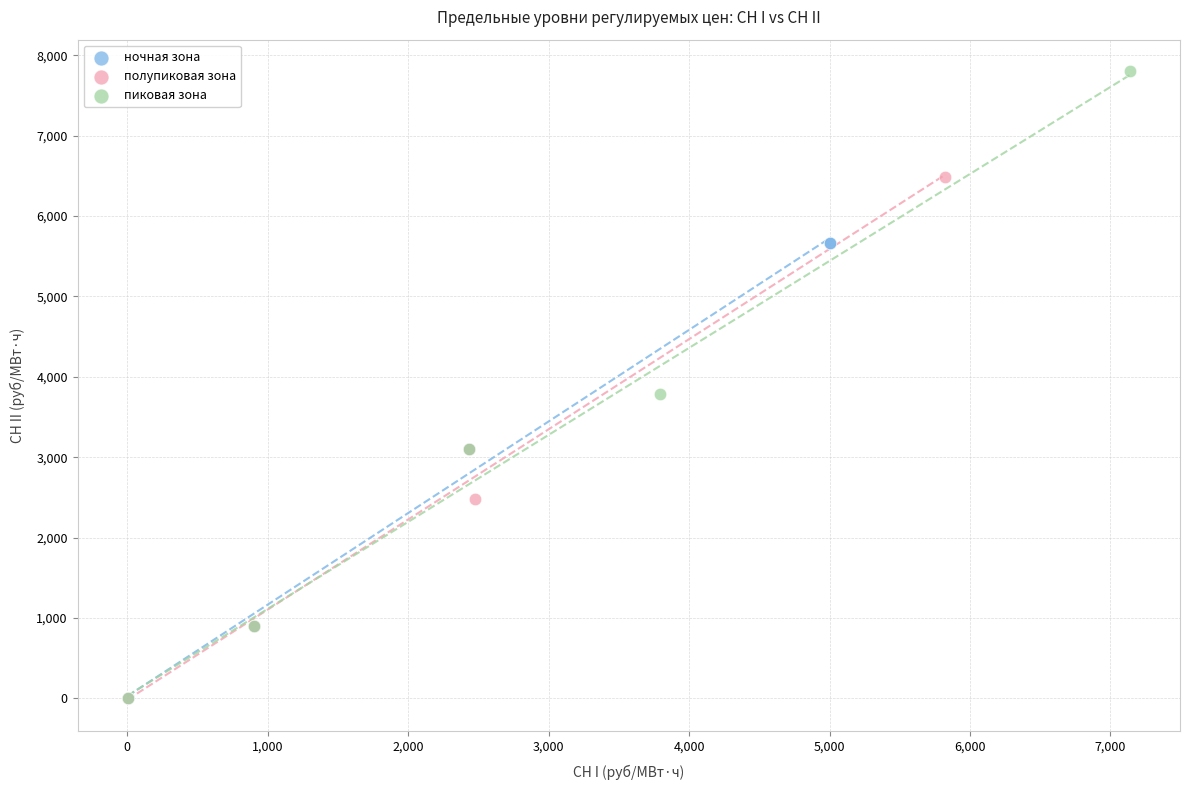

Which series has the largest Y range (max minus min)?

пиковая зона